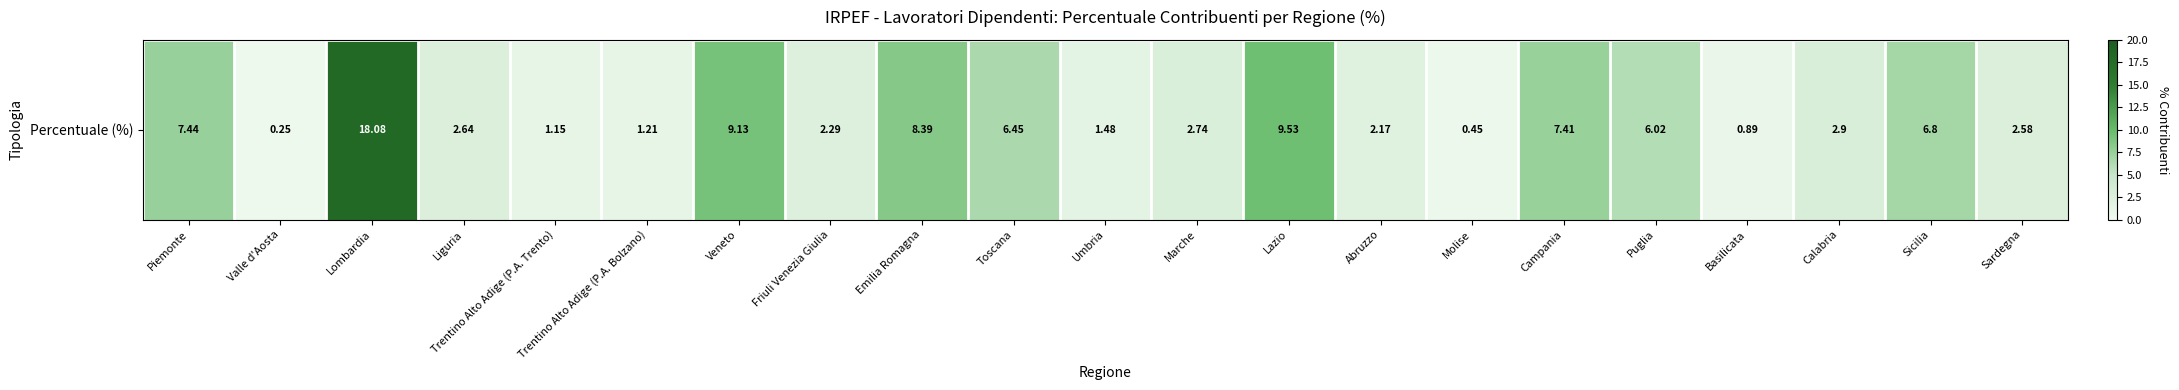

Between Campania and Valle d'Aosta, which is larger?

Campania